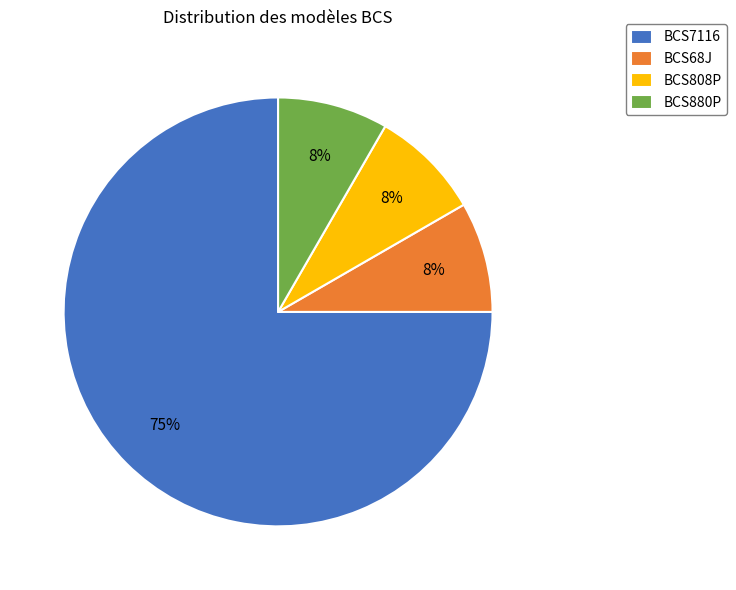

Is it true that BCS7116 is 75% of the pie?

True